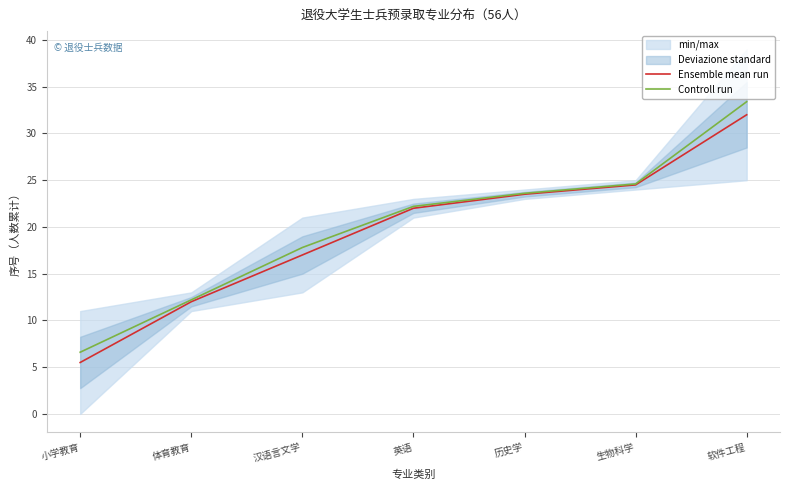

The value of Ensemble mean run at 小学教育 is 2.1. True or false?

False